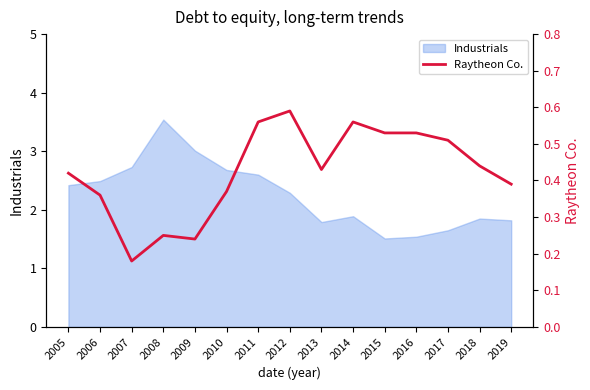

Reading right to left, what are all the values shown in this chart?

0.4	0.4	0.5	0.5	0.5	0.6	0.4	0.6	0.6	0.4	0.2	0.2	0.2	0.4	0.4